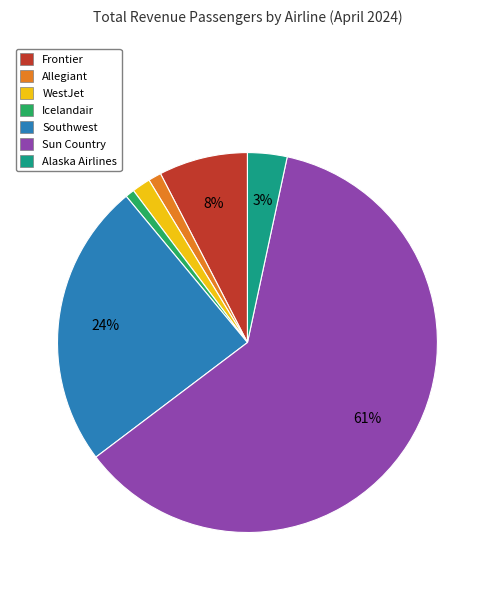

Between Alaska Airlines and Southwest, which is larger?

Southwest